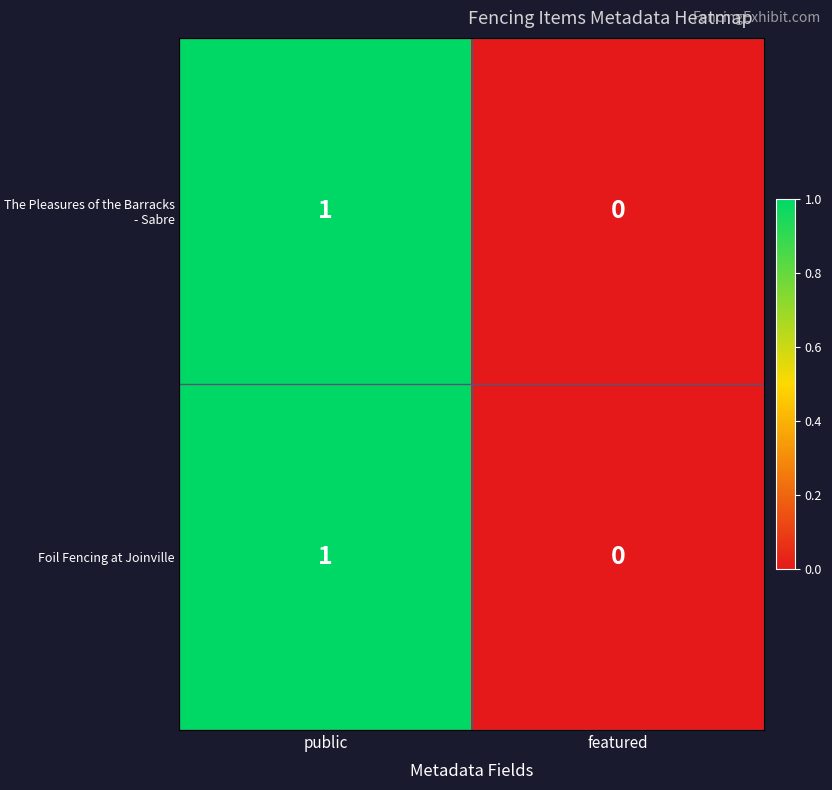

At which category does the chart reach its peak across all series?

public